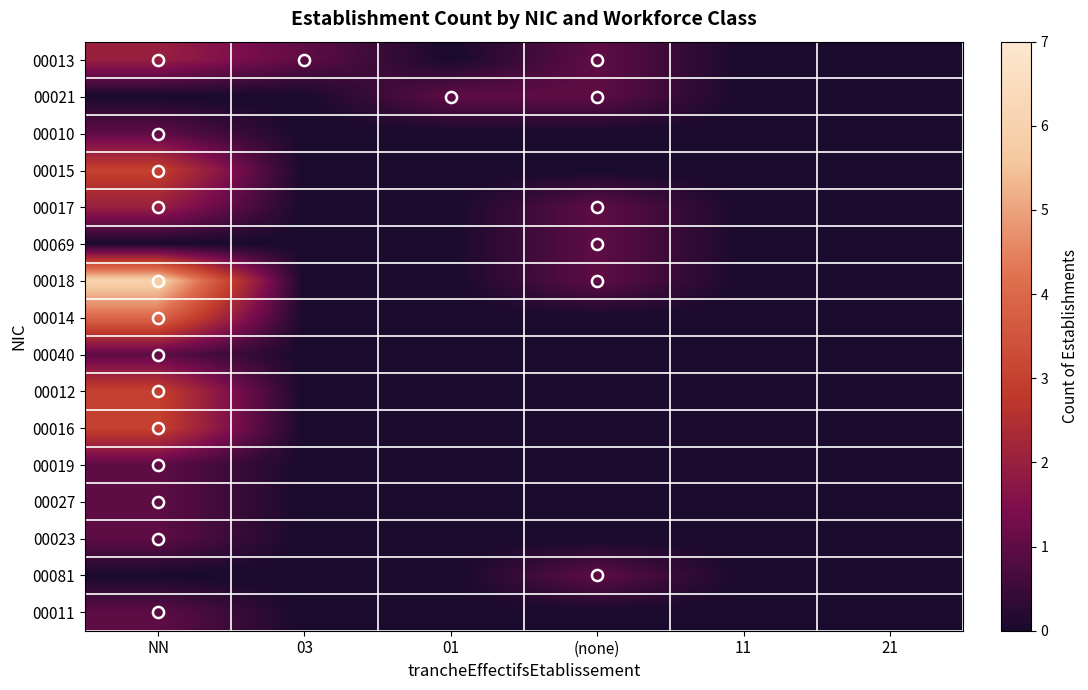

Which series has the widest spread of values?

00018